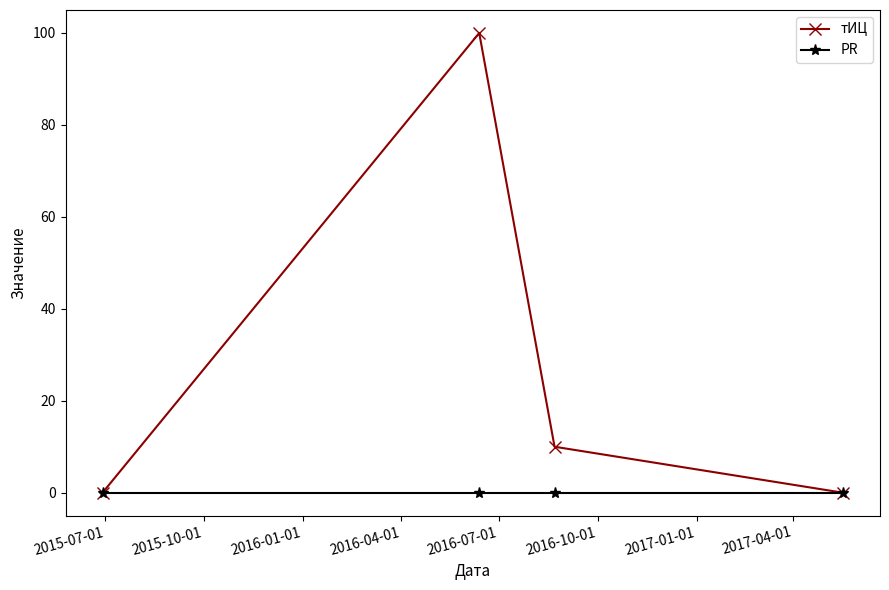

Which series has the largest range (max minus min)?

тИЦ